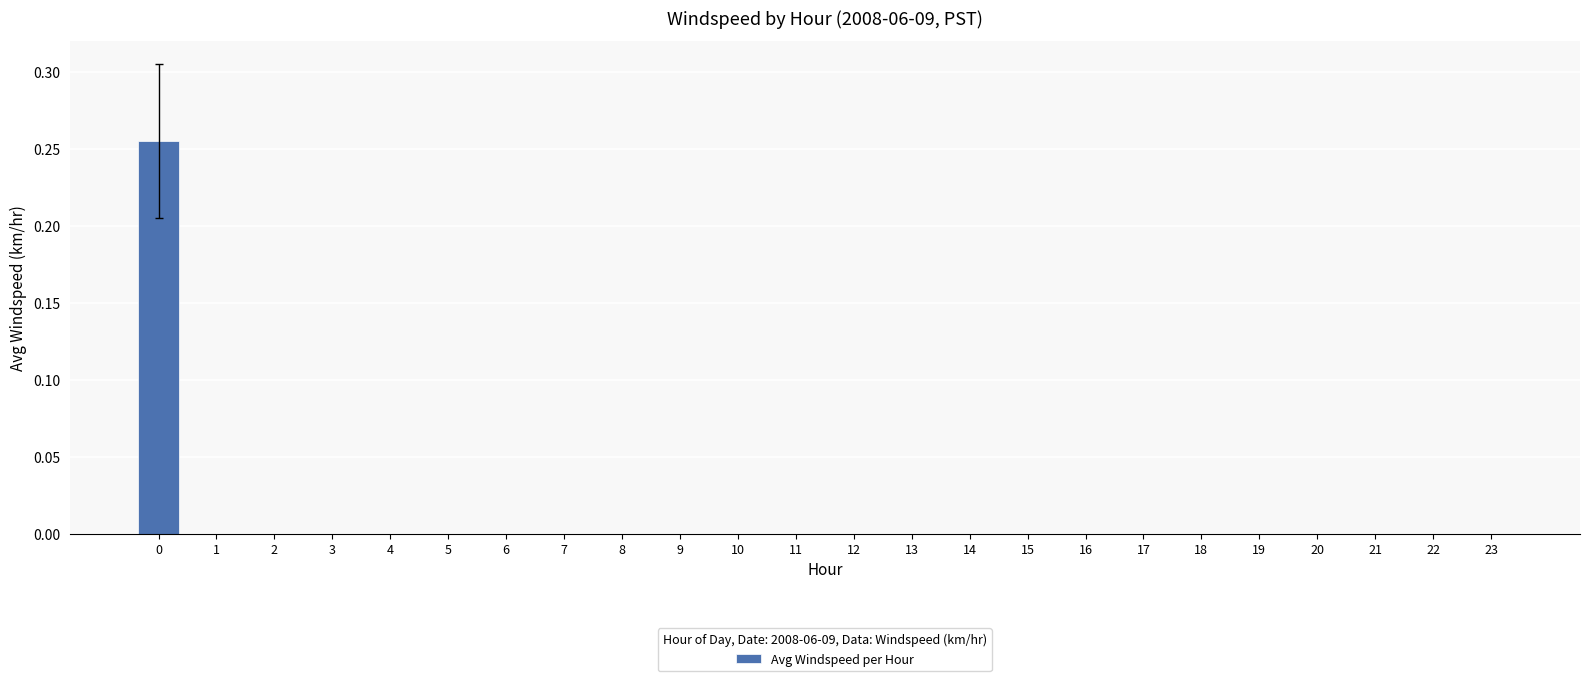

True or false: the data shows 0.0 at 9.

True